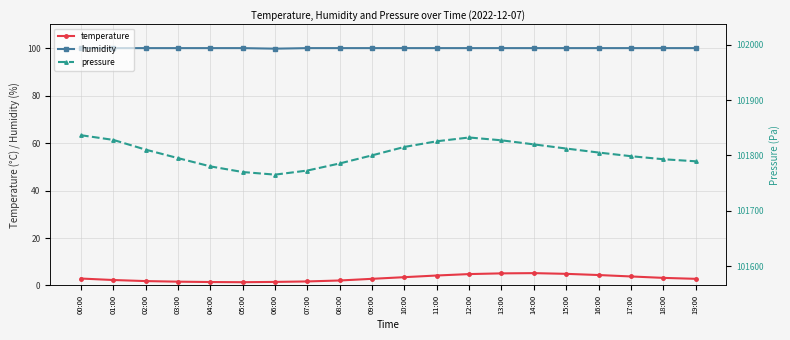

Where does the temperature series first go above 2?

00:00